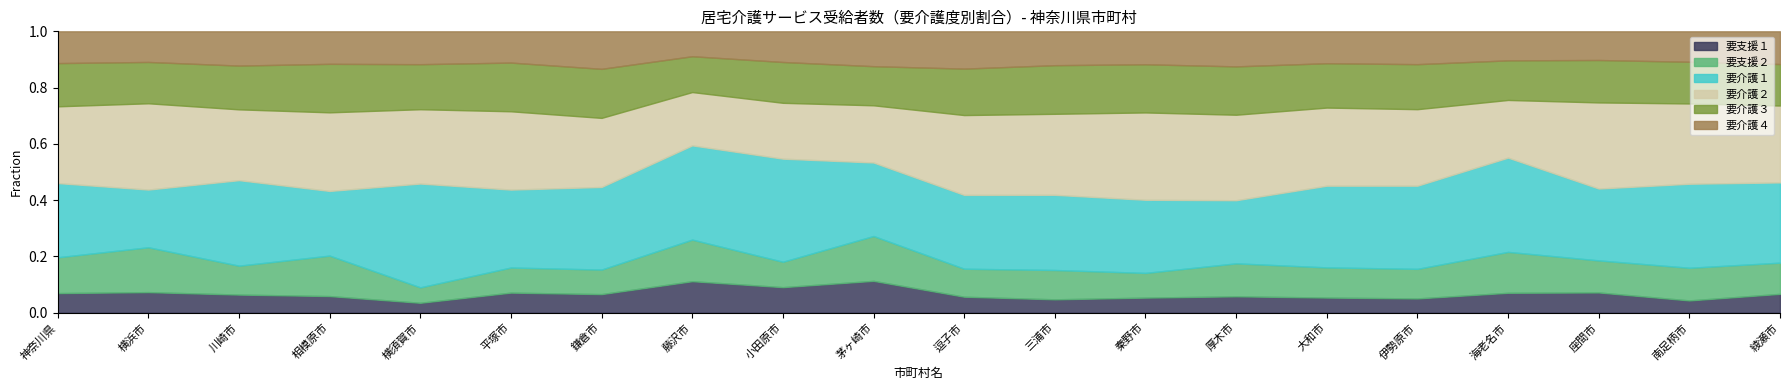

True or false: 要支援２ and 要介護２ cross at least once.

False